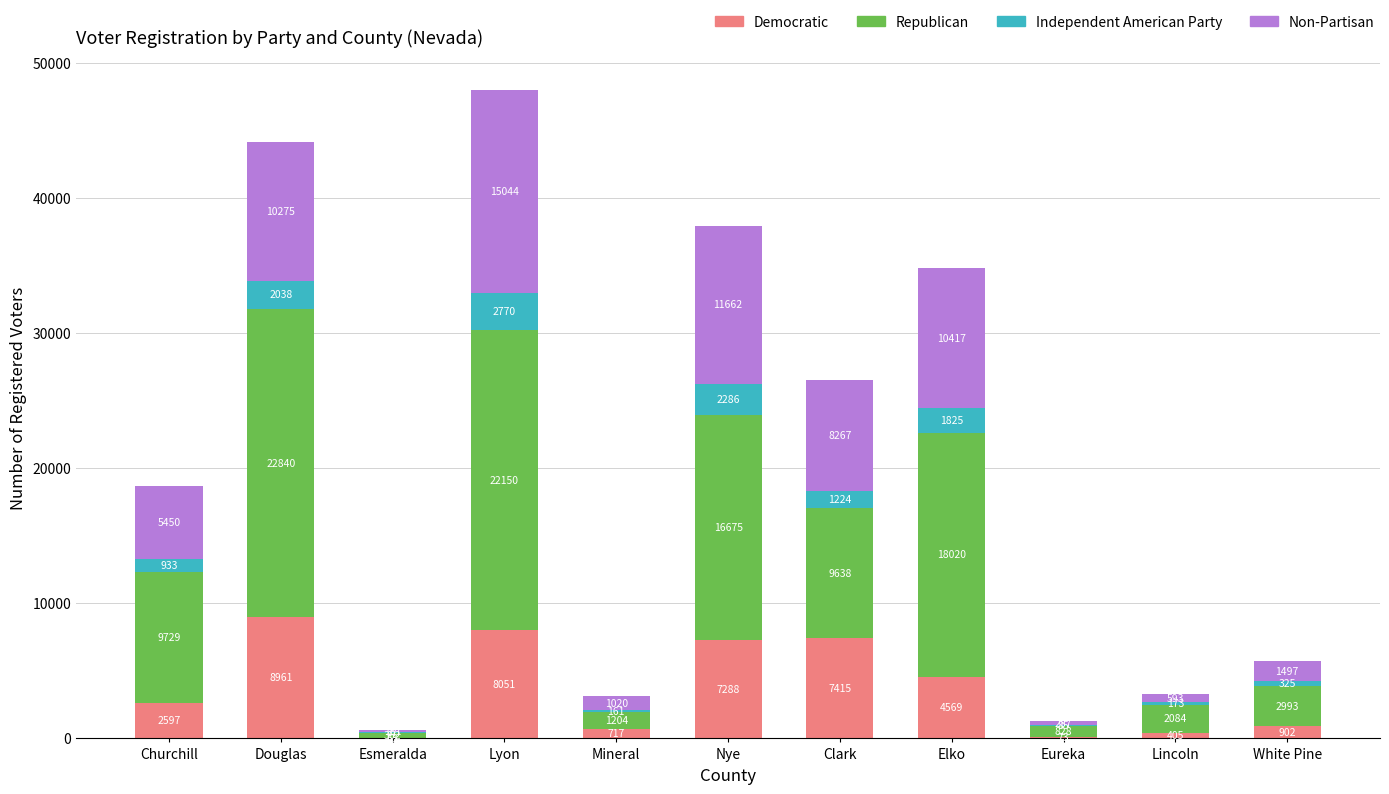

What is the maximum value for Democratic?

8961